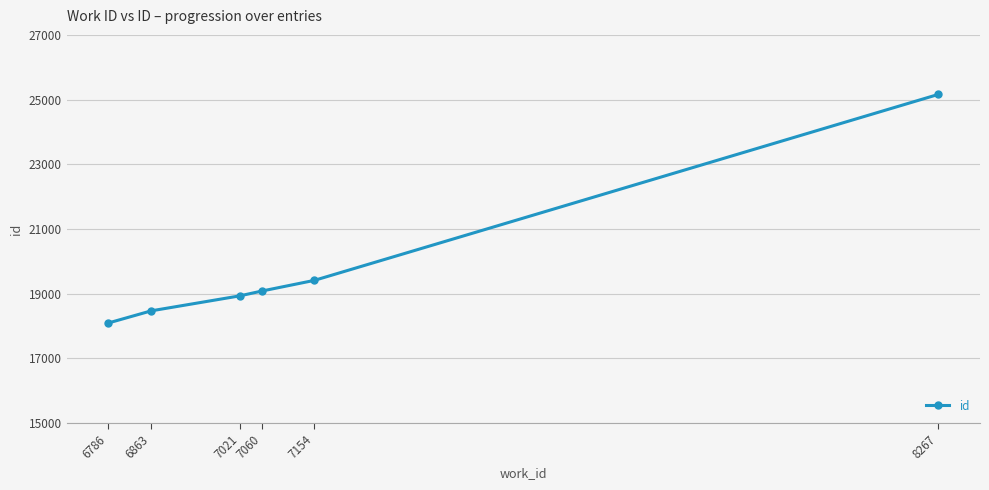

What is the difference between the values at 7154 and 6863?

942